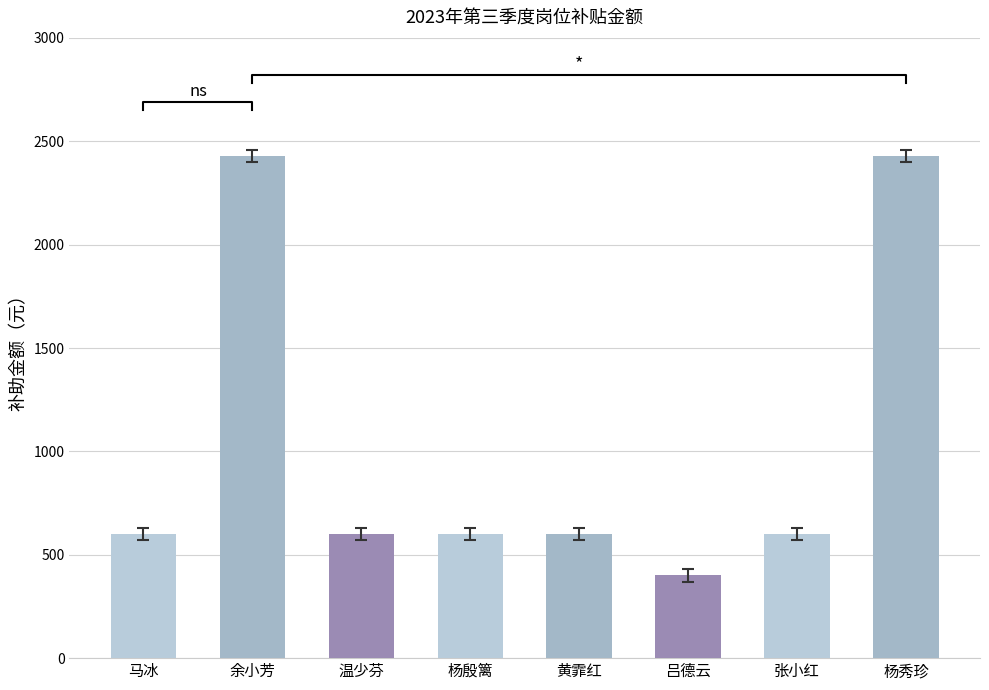

How many data points are less than 600?

1